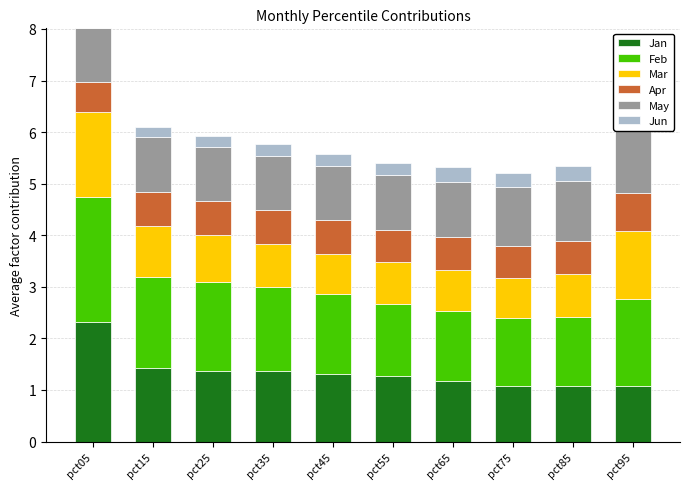

What is the average value of the Apr series?

0.6